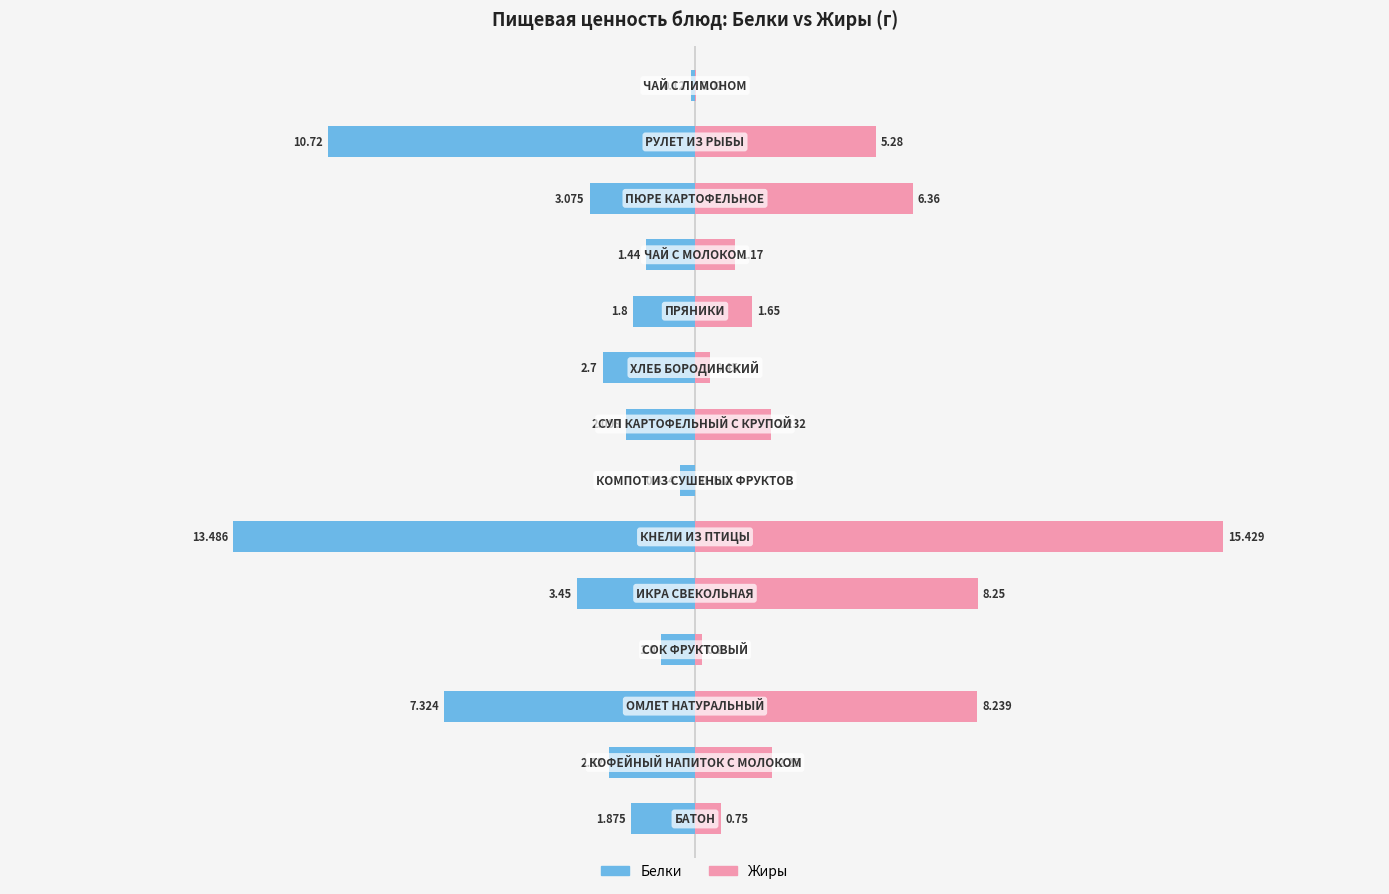

List the series in order of their peak value, highest first.

Жиры, Белки